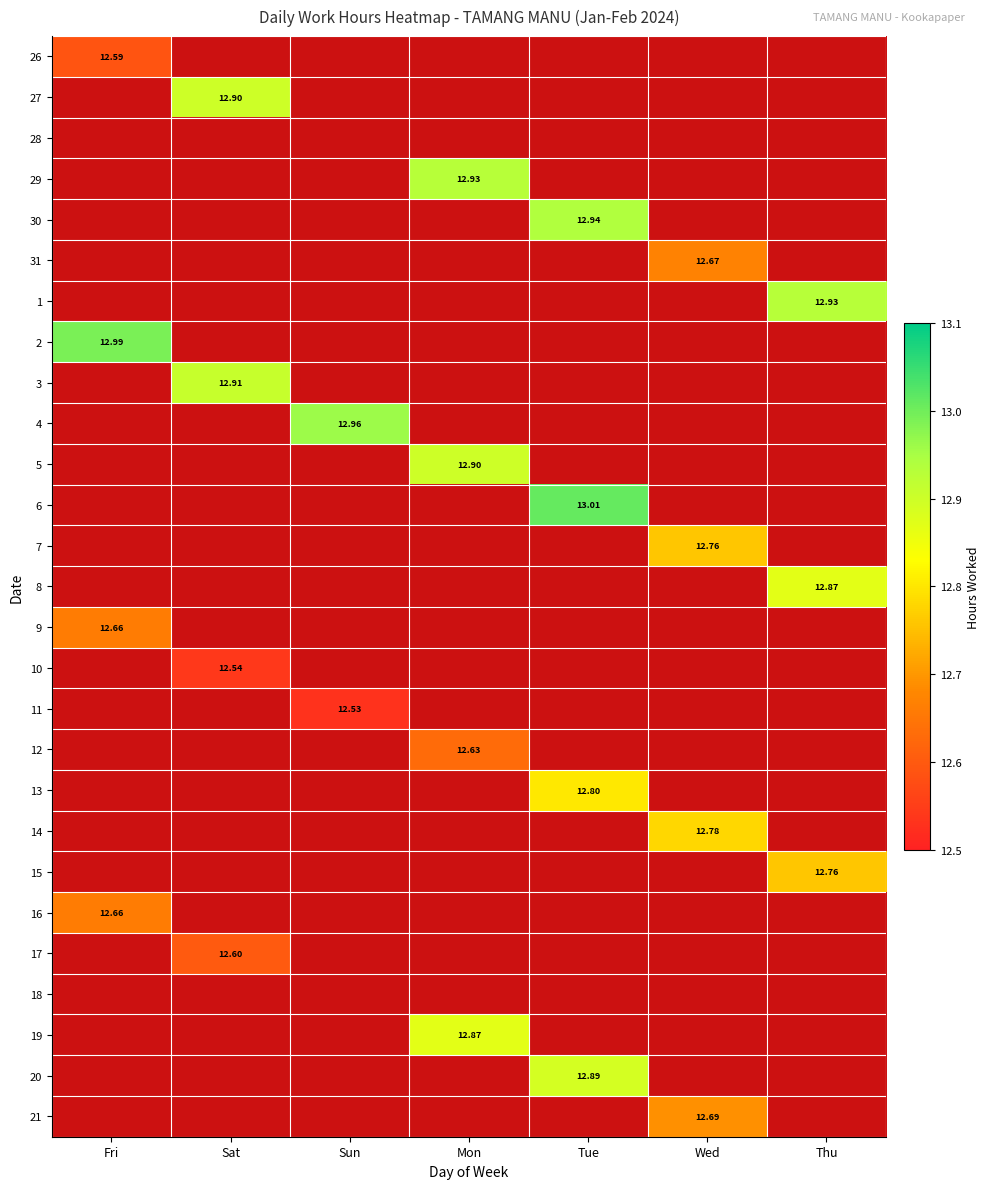

How many values in 12 are above zero?

1